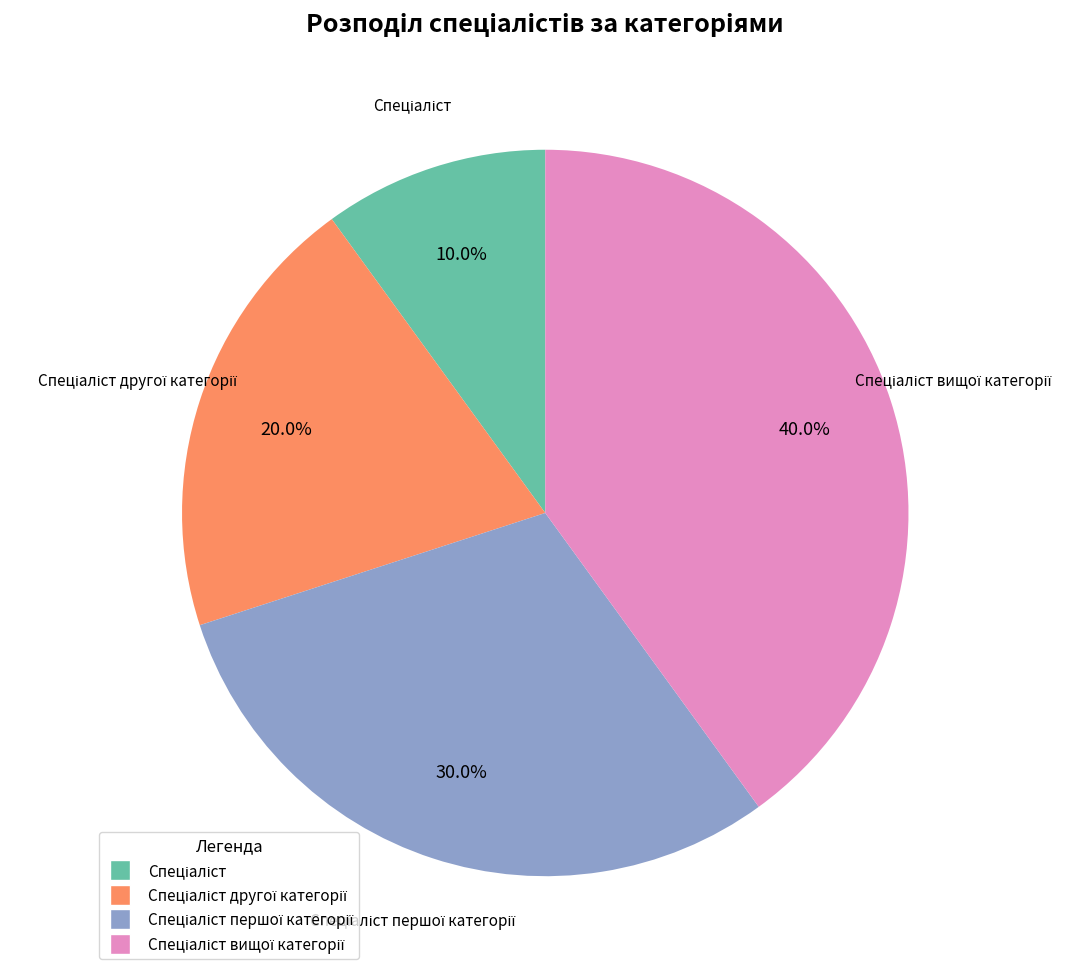

To the nearest percent, what is the average slice percentage?

25%